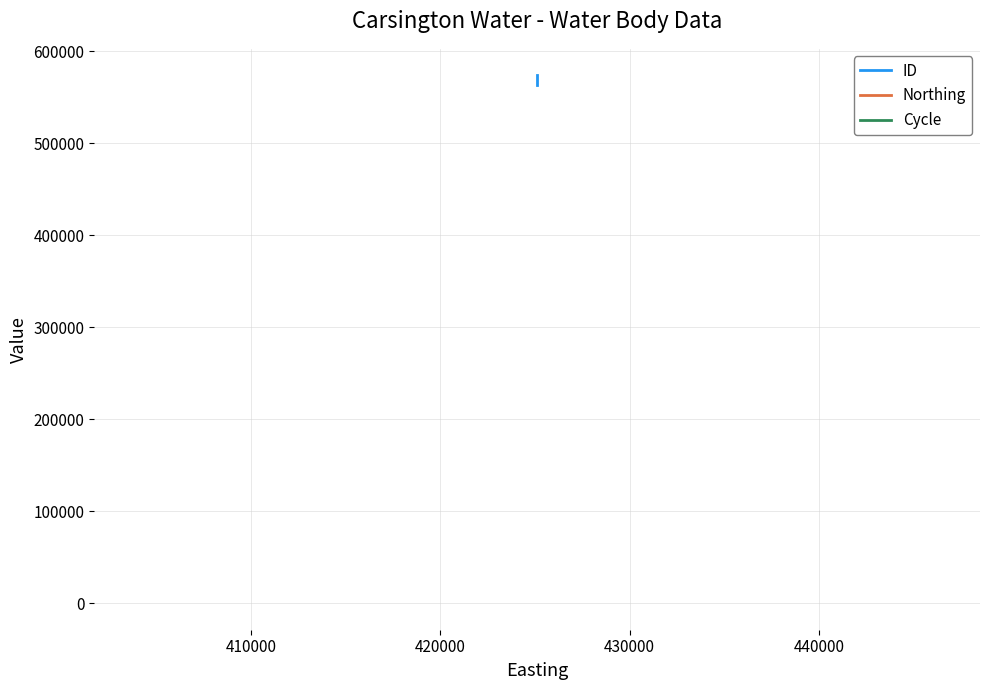

True or false: Northing has a value of 593463 at 430000.

False